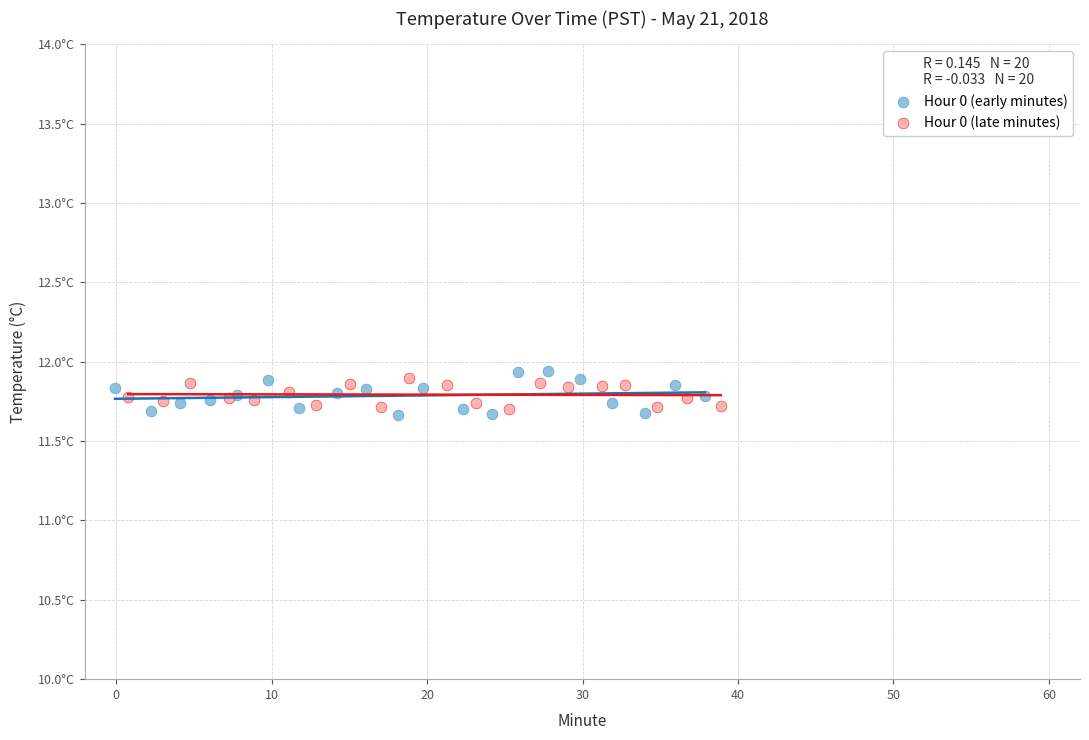

Which series reaches the minimum Y coordinate?

Hour 0 (early minutes)